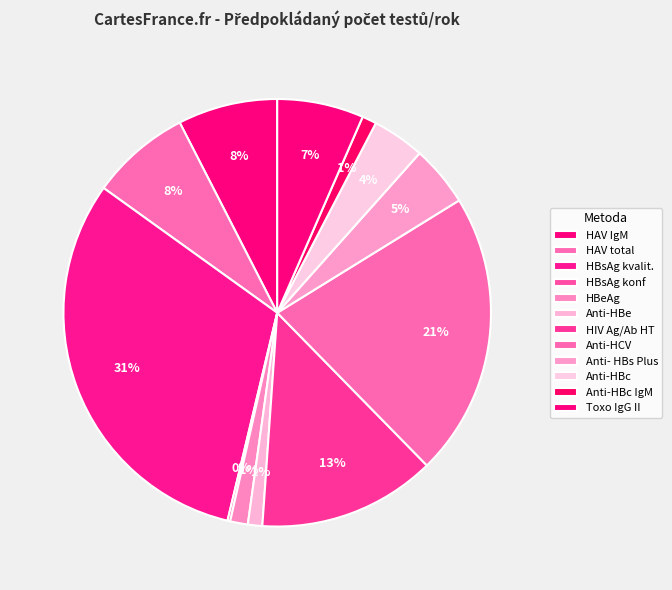

What percentage is the Anti-HBc slice, to the nearest percent?

4%